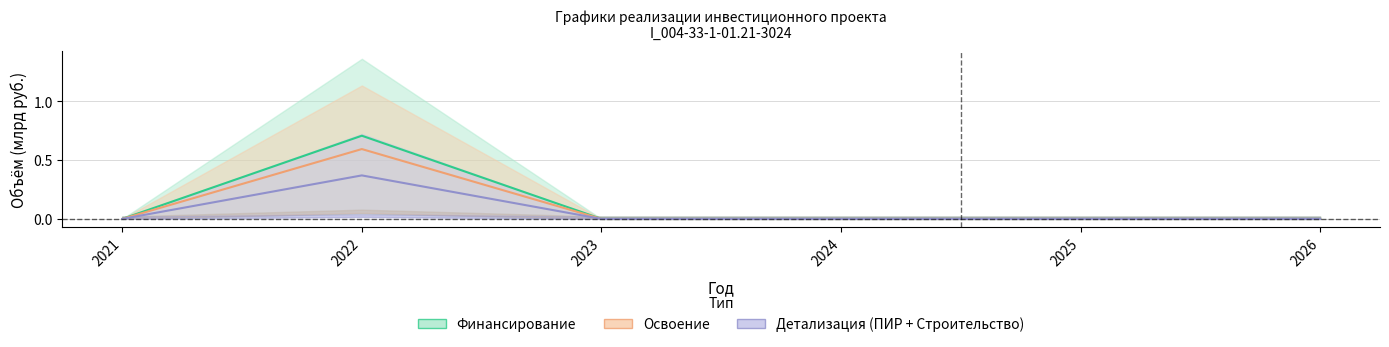

True or false: Освоение (план) and Финансирование (корректировка) cross at least once.

False